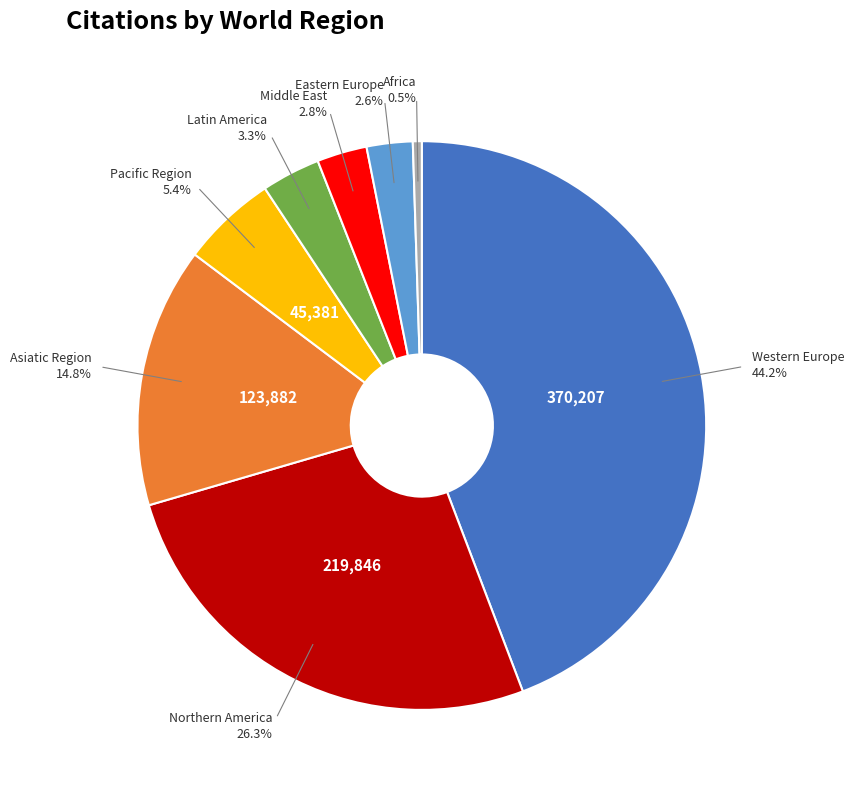

Is there a majority slice in this chart?

No